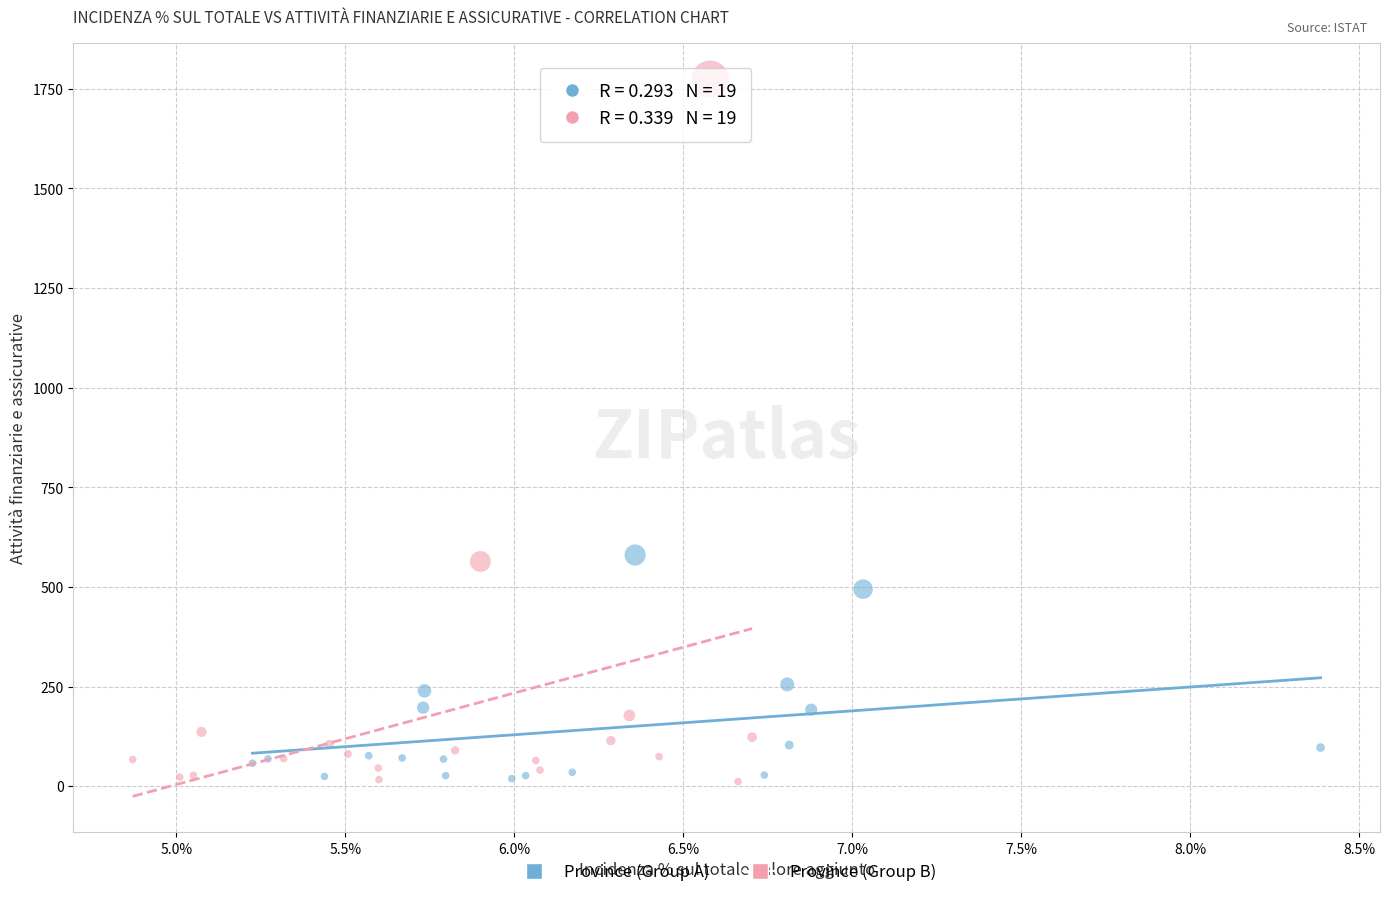

Which series has the largest Y range (max minus min)?

Province (Group B)